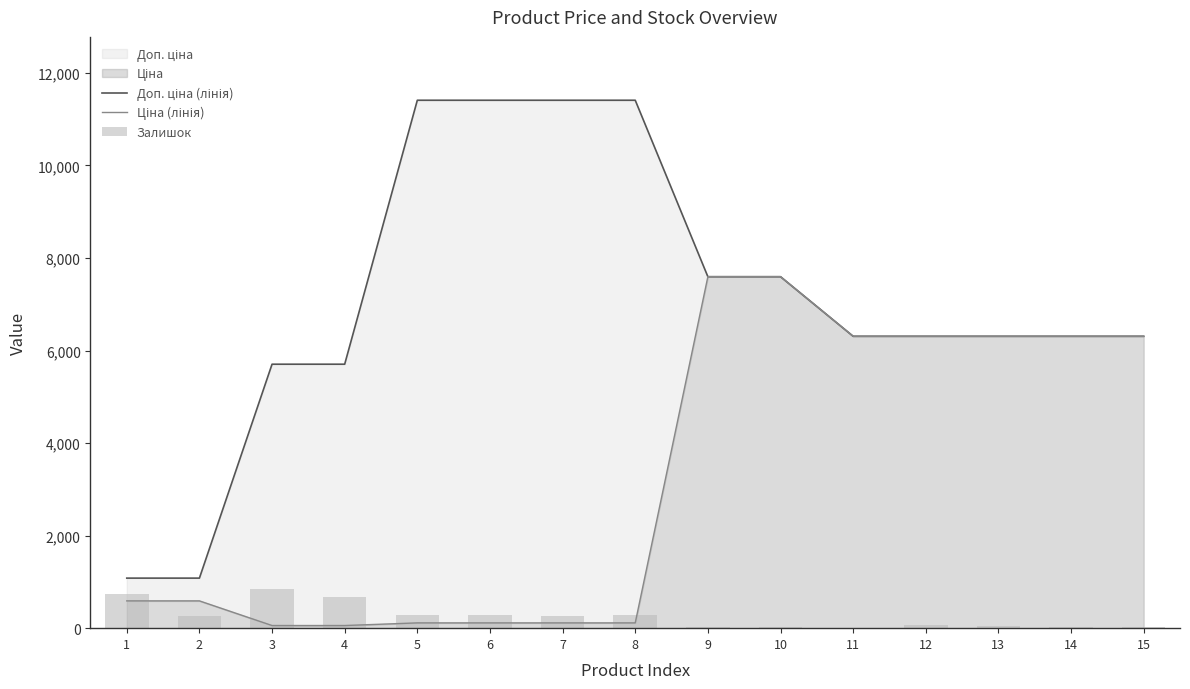

True or false: Залишок has a value of 683.0 at 4.

True